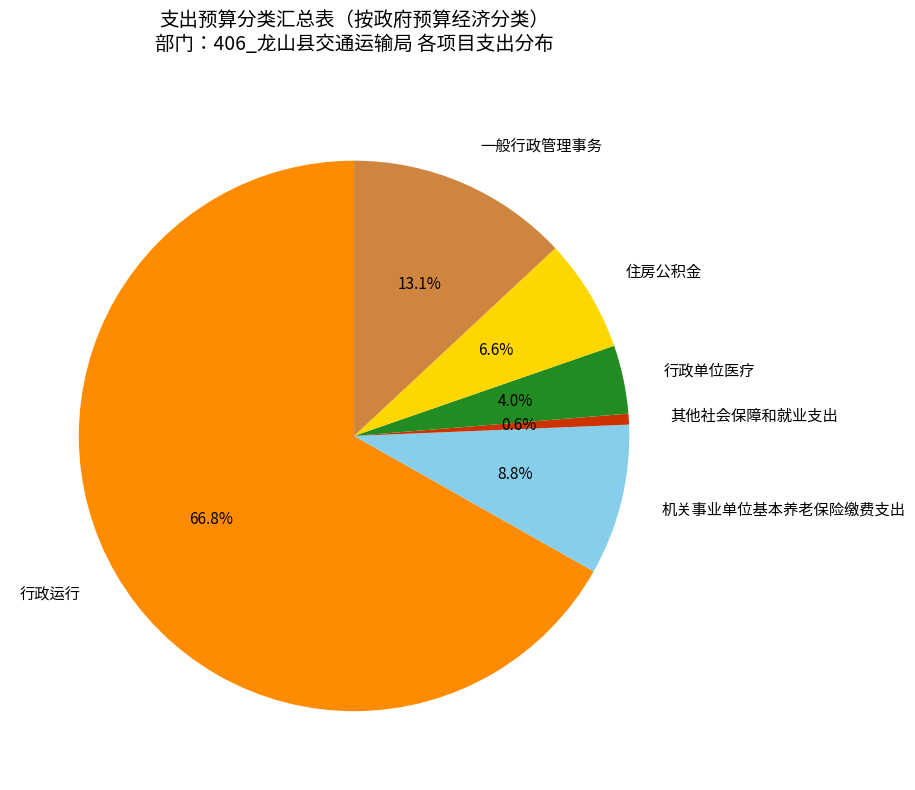

To the nearest percent, what portion does 住房公积金 represent?

7%